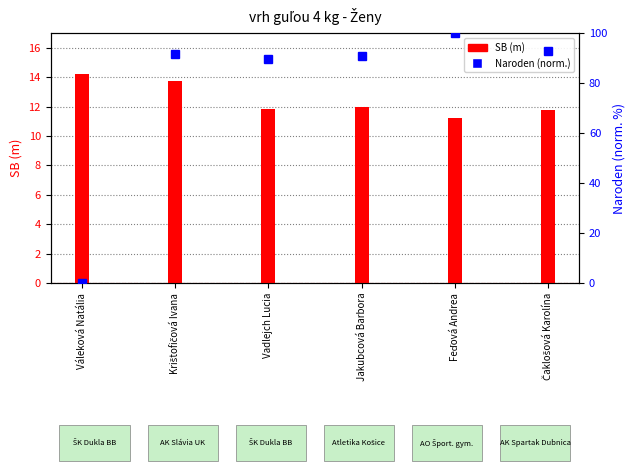

Which category has the highest value across all series?

Feďová Andrea